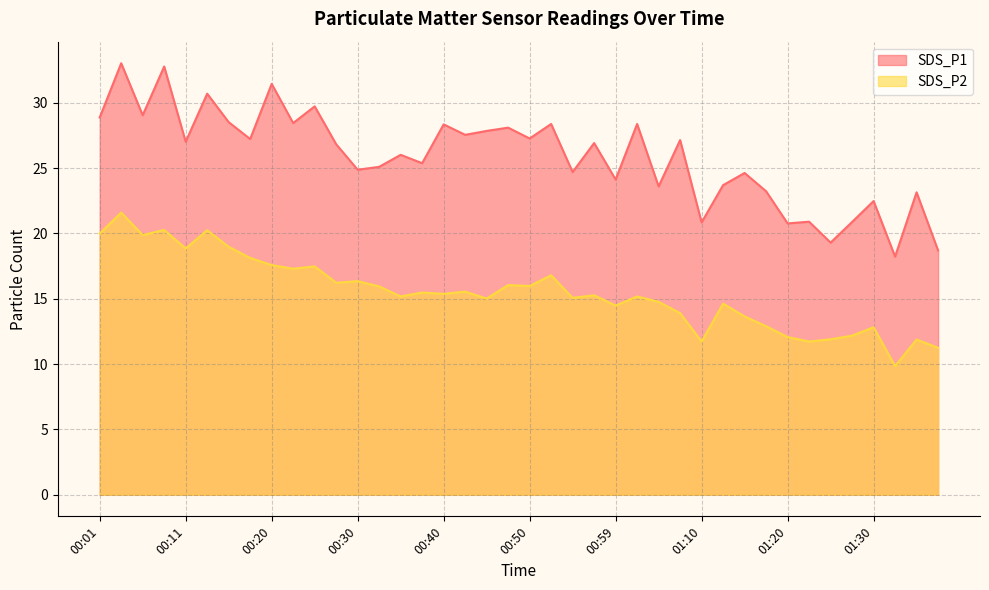

What is the lowest value of the SDS_P2 series?

9.8